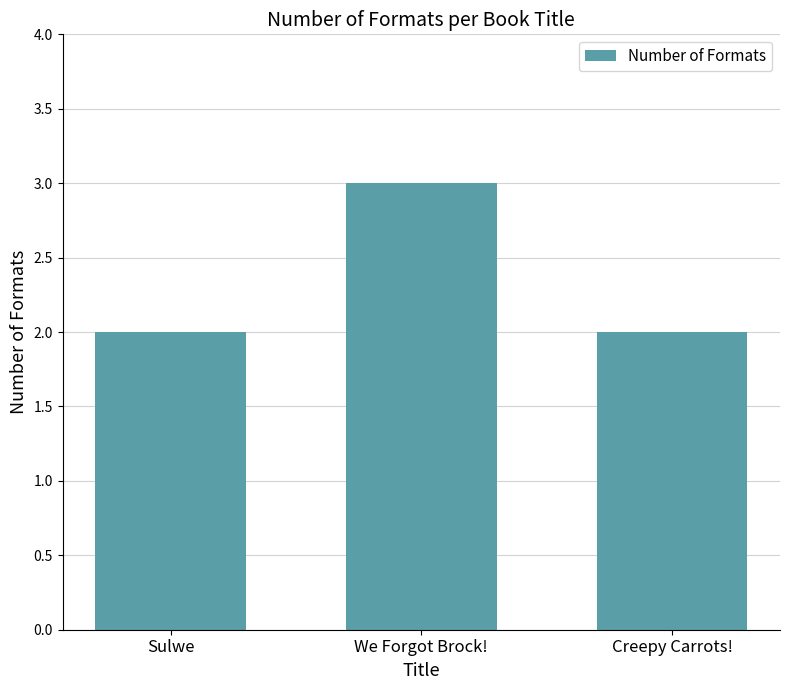

Reading right to left, list all the values displayed in this chart.

2	3	2